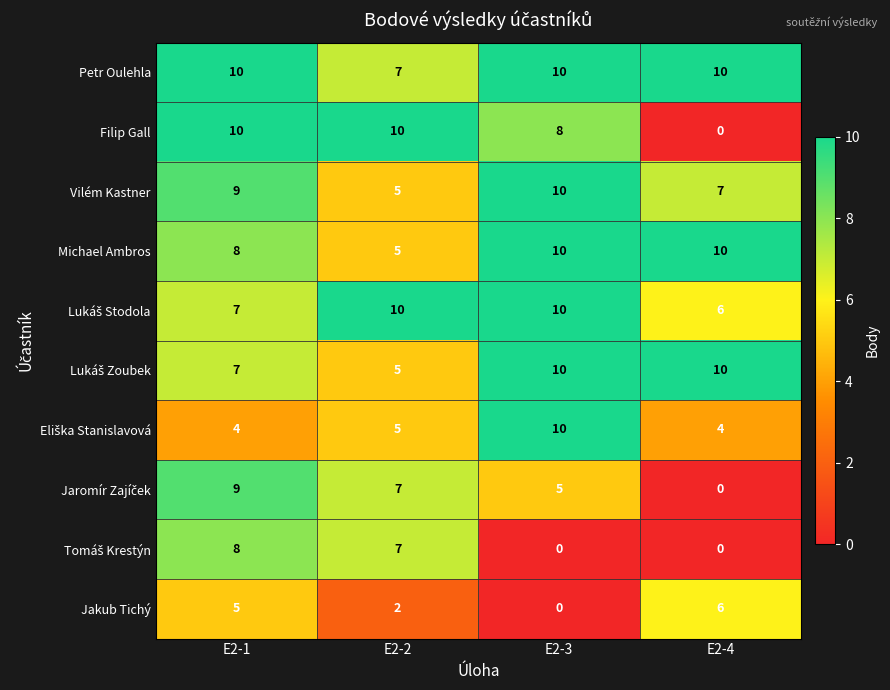

What is the average value of the Vilém Kastner series?

8